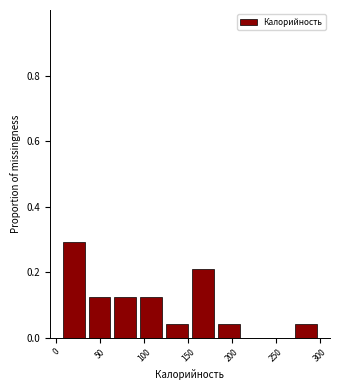

Reading left to right, list every bar in this chart as the range it spans on the x-axis followed by its height. Neither the bar edges nor the heights are printed on the chart, so give them approximately, as read against the axes.

5 to 35: 0.30
35 to 65: 0.12
65 to 95: 0.12
95 to 125: 0.12
125 to 155: 0.04
155 to 185: 0.20
185 to 215: 0.04
215 to 245: 0
245 to 270: 0
270 to 300: 0.04